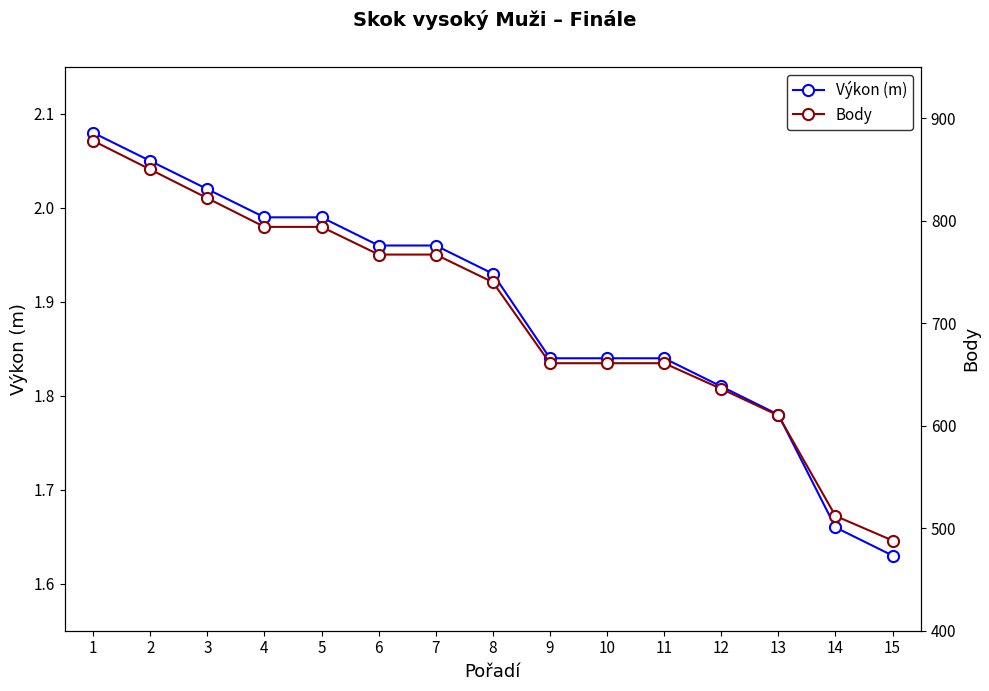

True or false: Body and Výkon (m) cross at least once.

False